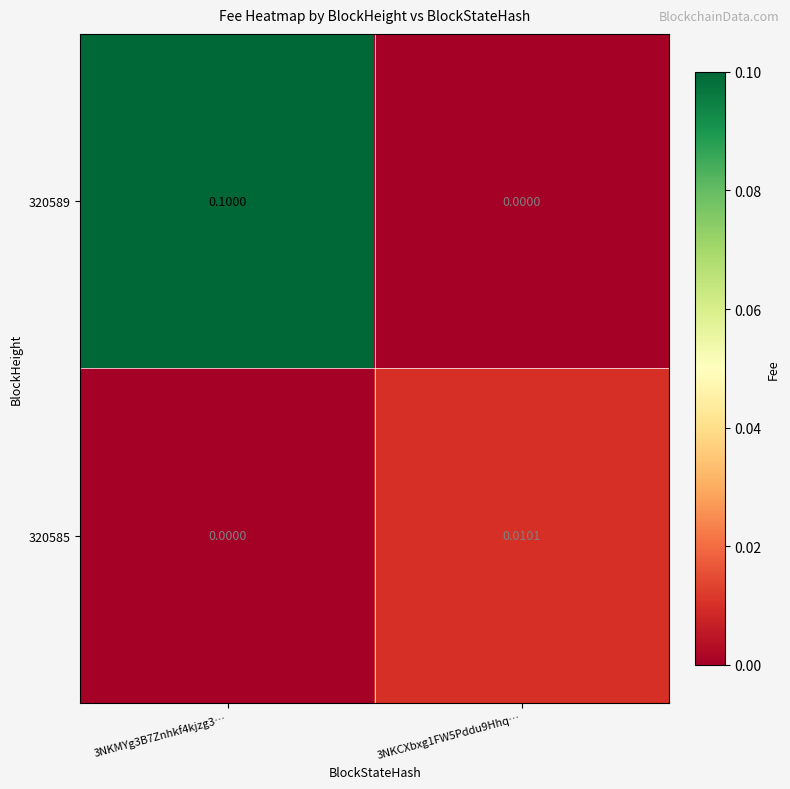

How many series are shown in this chart?

2